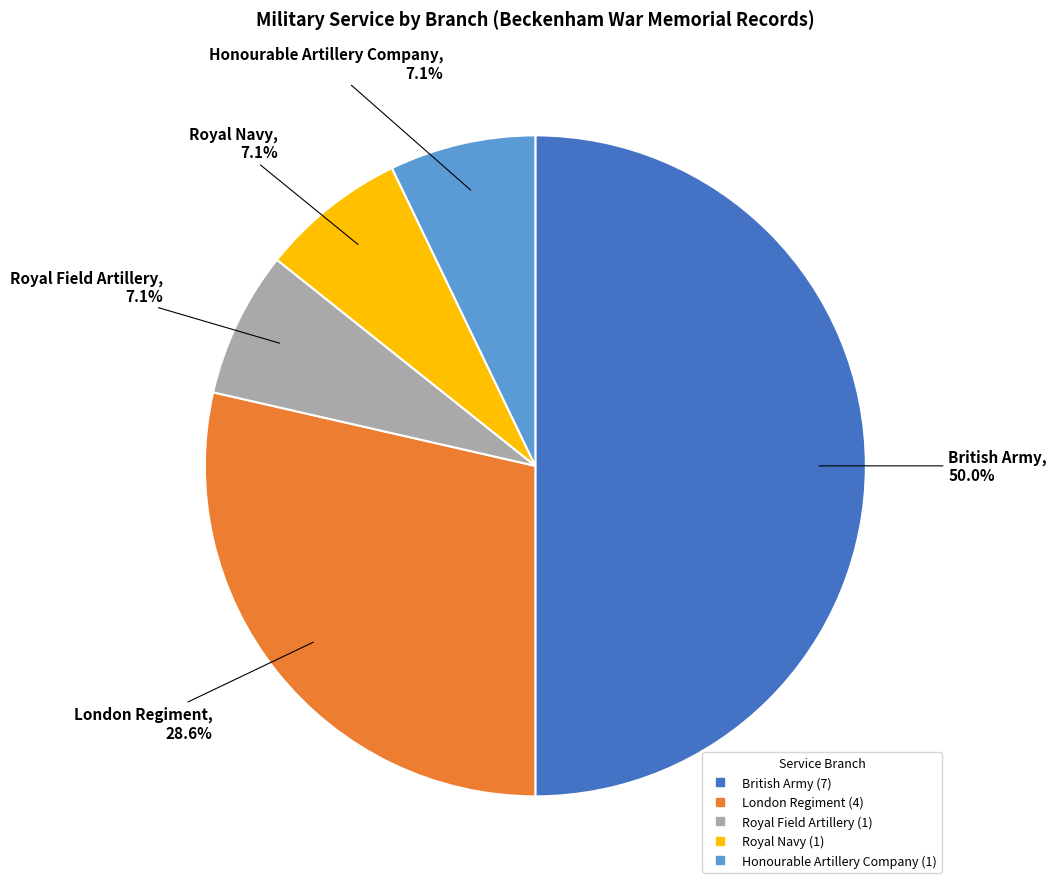

How many slices are in this pie chart?

5